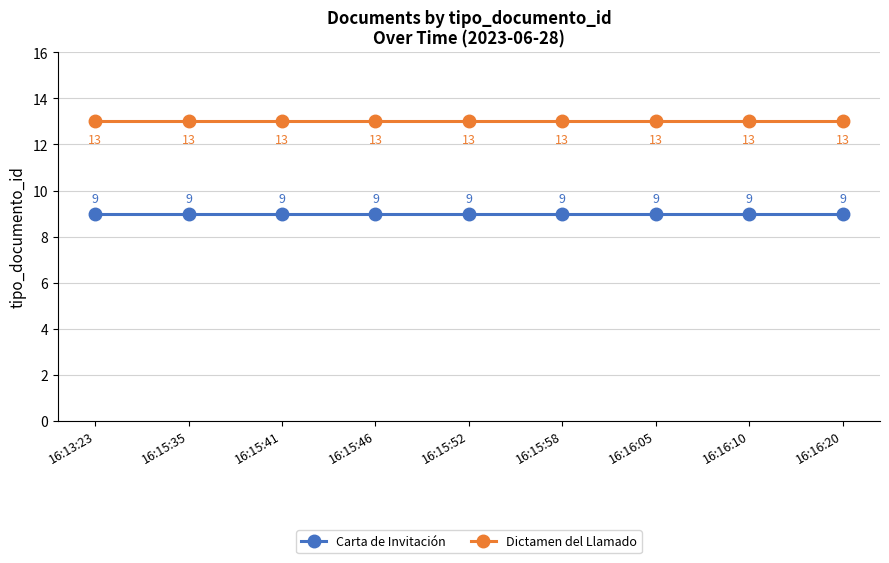

At 16:13:23, list the series in order from smallest to largest.

Carta de Invitación, Dictamen del Llamado